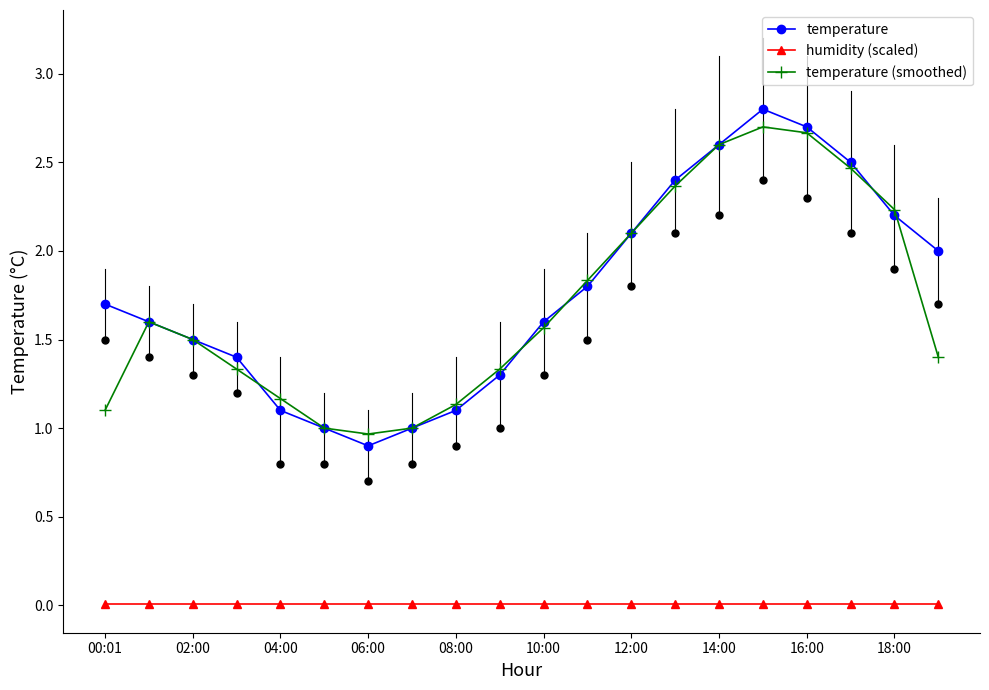

What is the value of the temperature point at the 1st from the left?

1.7